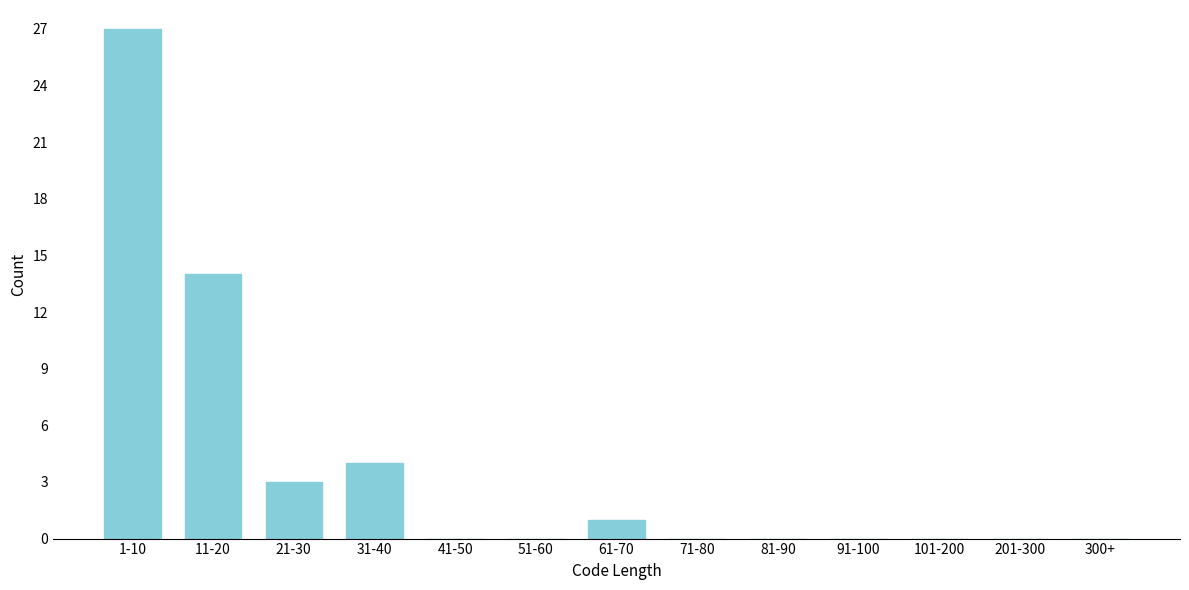

Reading left to right, what are all the values shown in this chart?

1-10=27	11-20=14	21-30=3	31-40=4	41-50=0	51-60=0	61-70=1	71-80=0	81-90=0	91-100=0	101-200=0	201-300=0	300+=0